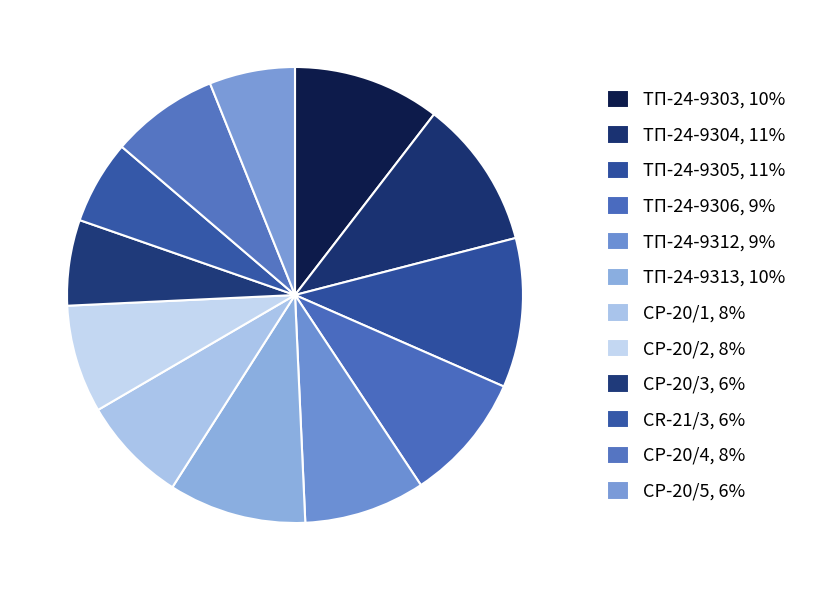

Is there any slice that represents more than half of the pie?

No